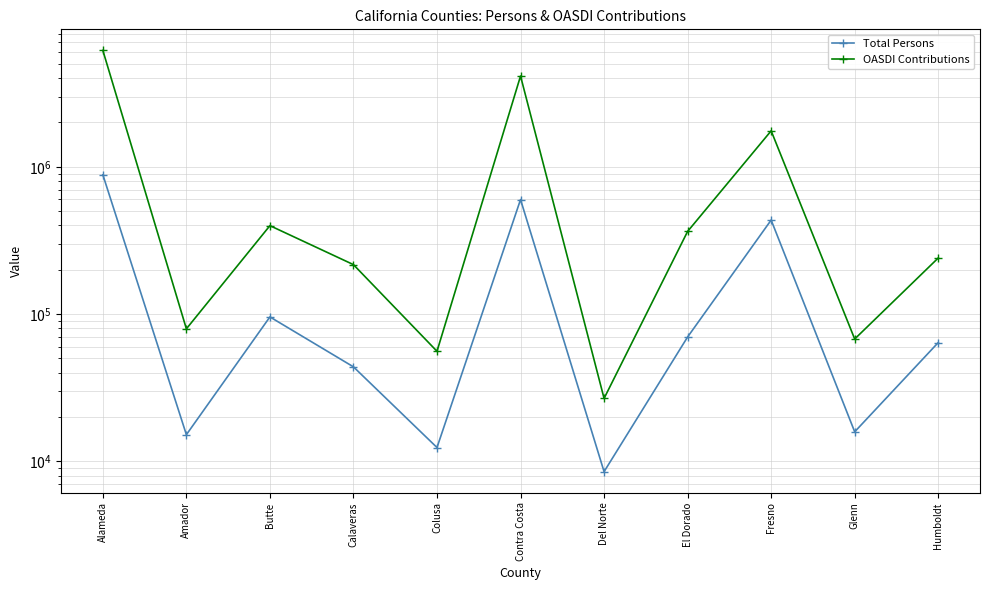

True or false: OASDI Contributions and Total Persons cross at least once.

False